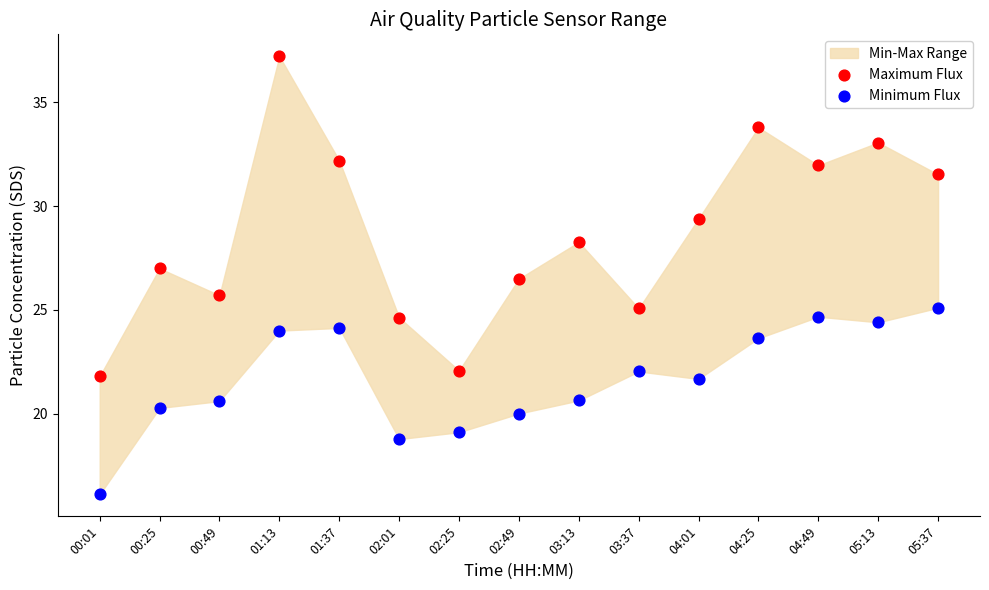

Which series contains the highest Y value?

Maximum Flux